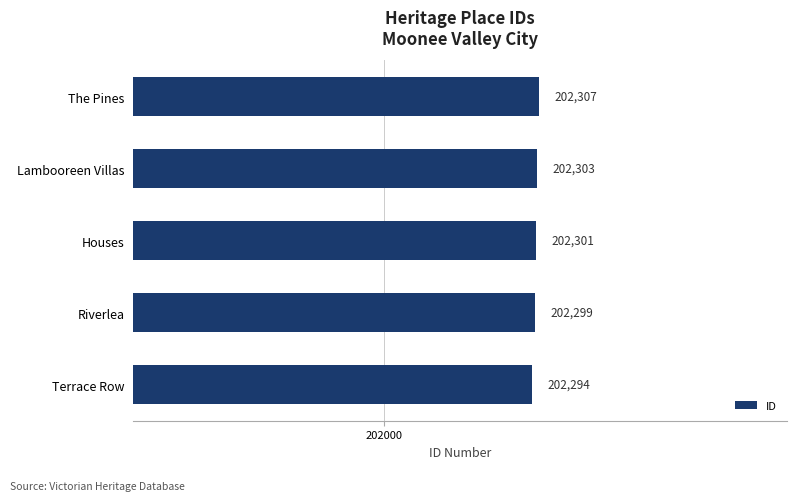

List the labels in order of value, smallest first.

Terrace Row, Riverlea, Houses, Lambooreen Villas, The Pines